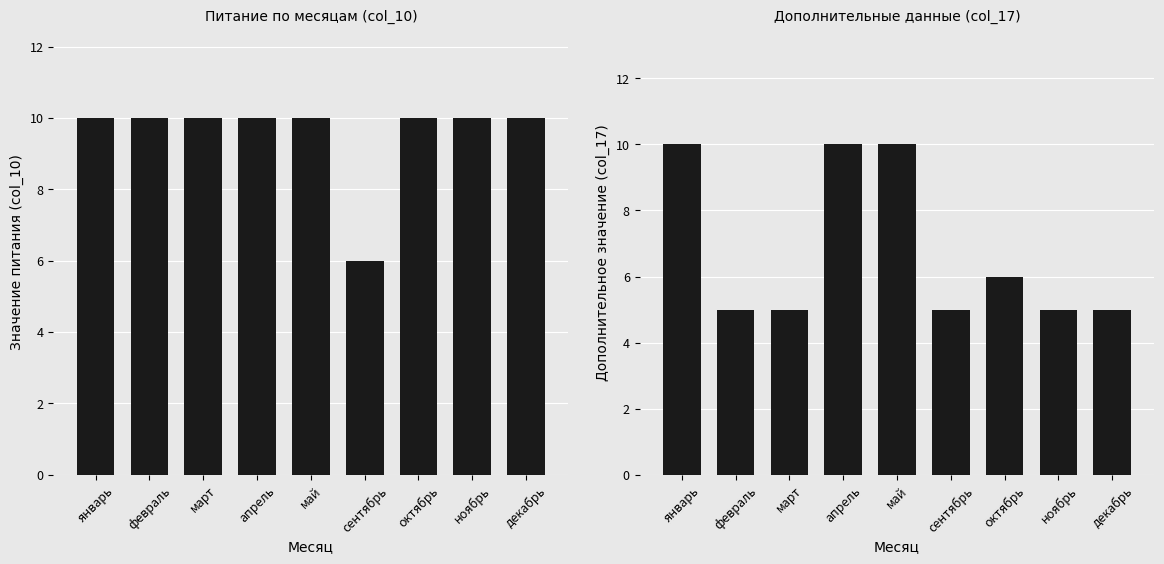

How many groups of bars are there?

9